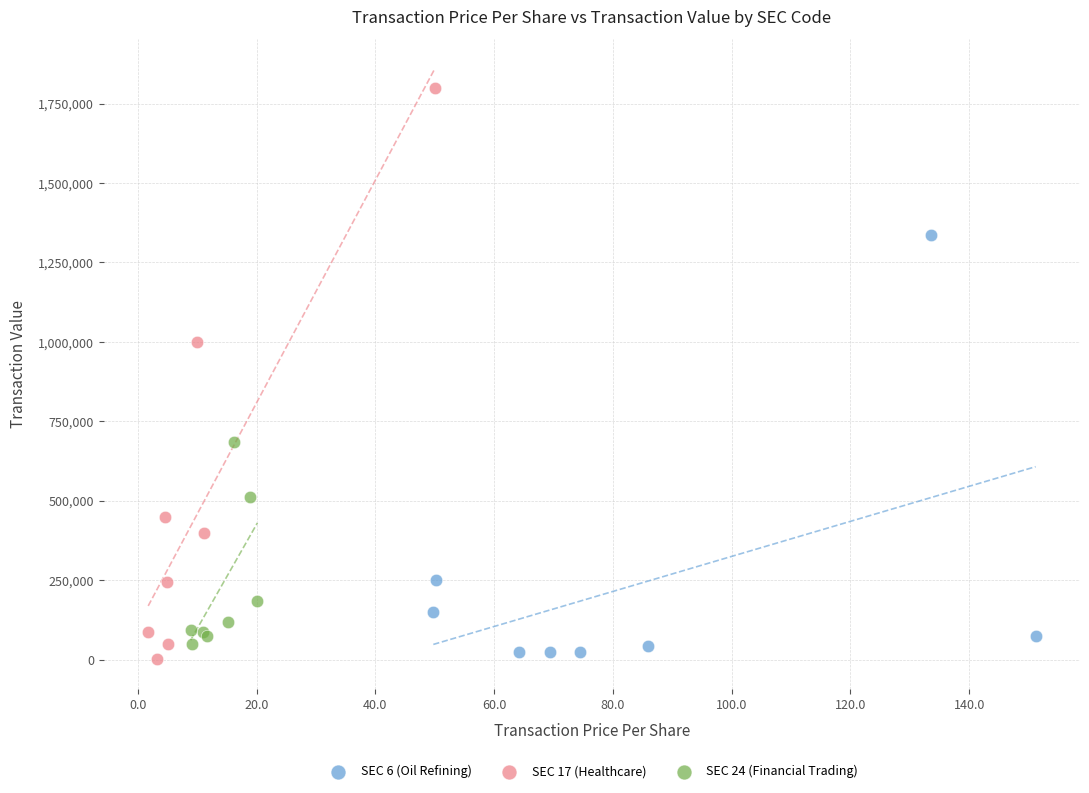

Which series reaches the minimum Y coordinate?

SEC 17 (Healthcare)